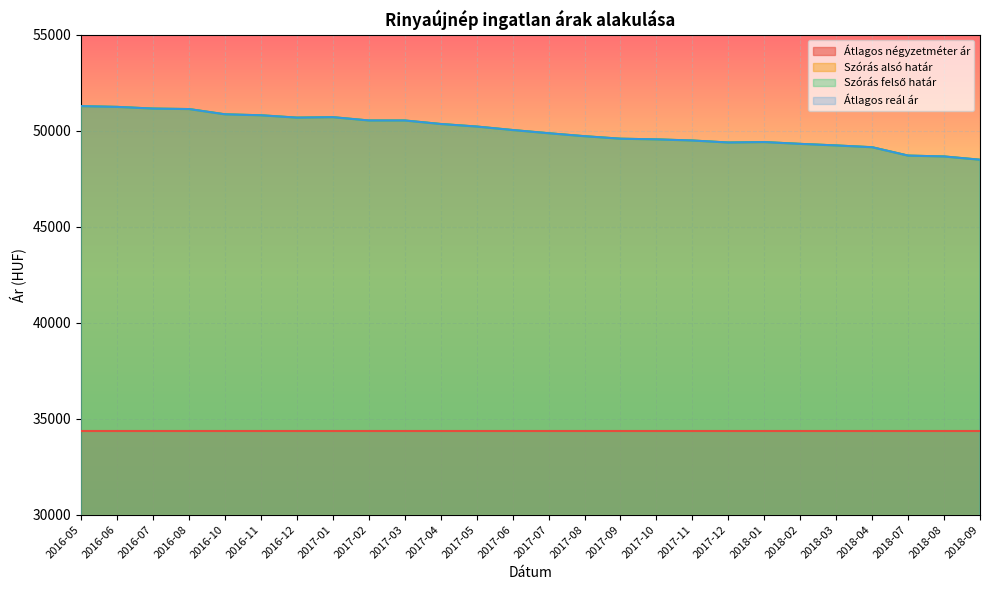

How many interior local valleys does the Szórás alsó határ series have?

2